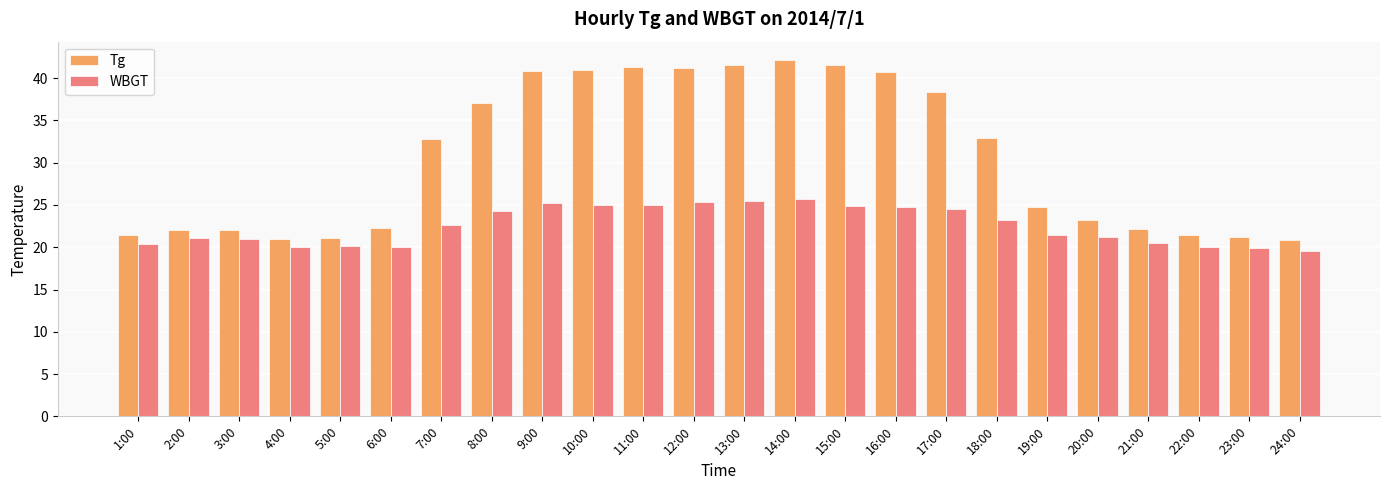

What is the difference between the WBGT values at 9:00 and 2:00?

4.1